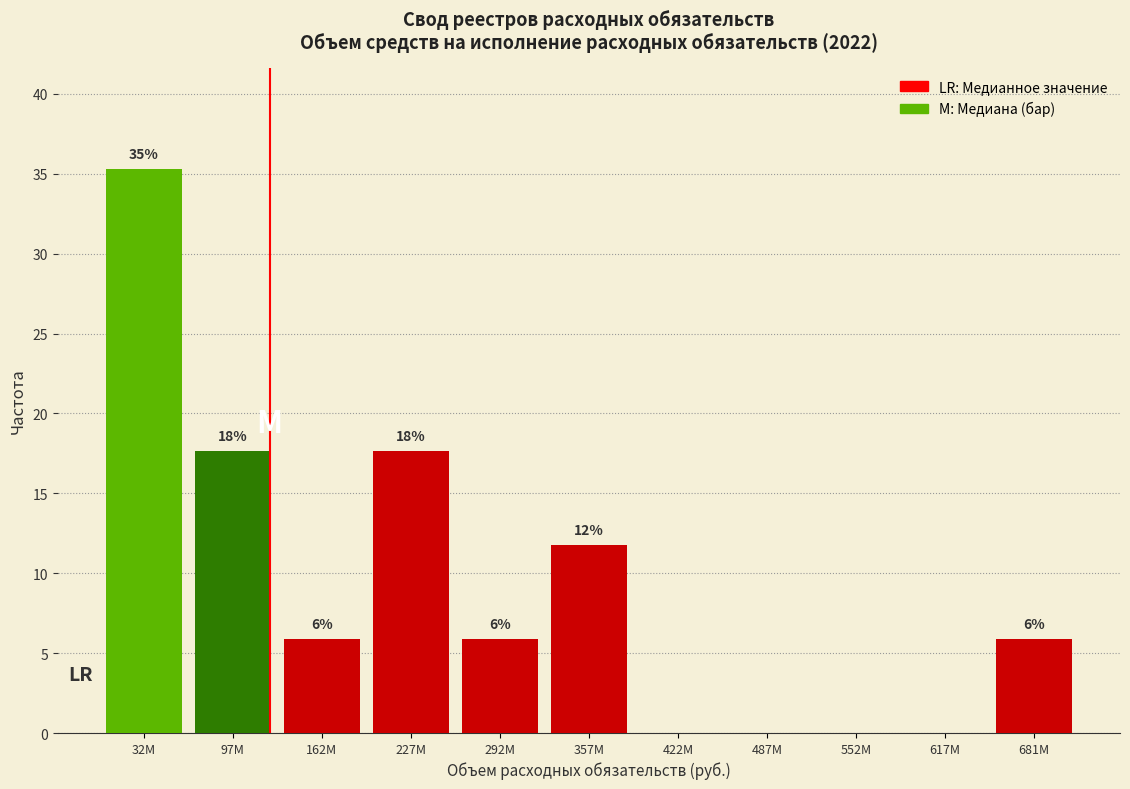

Are the bars horizontal?

No